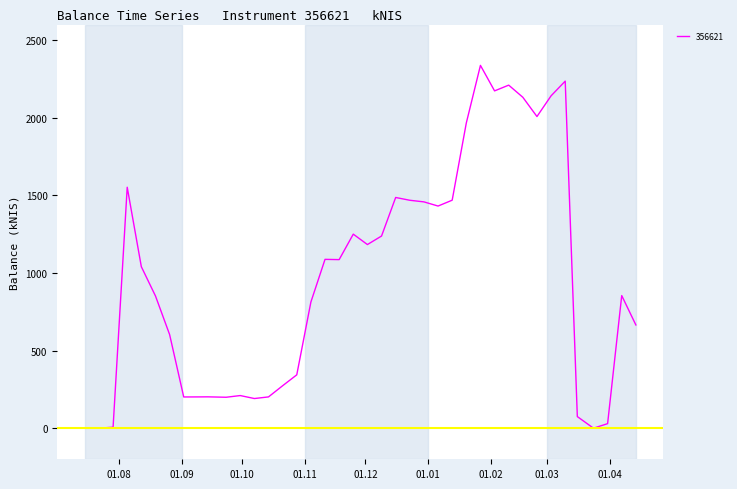

Where is the first local minimum?

2021-07-22